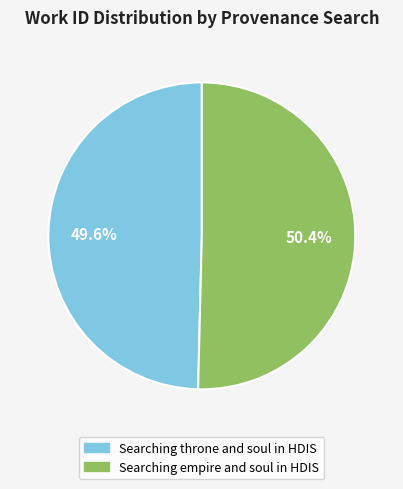

Combined, what portion of the pie is Searching throne and soul in HDIS and Searching empire and soul in HDIS?

100.0%